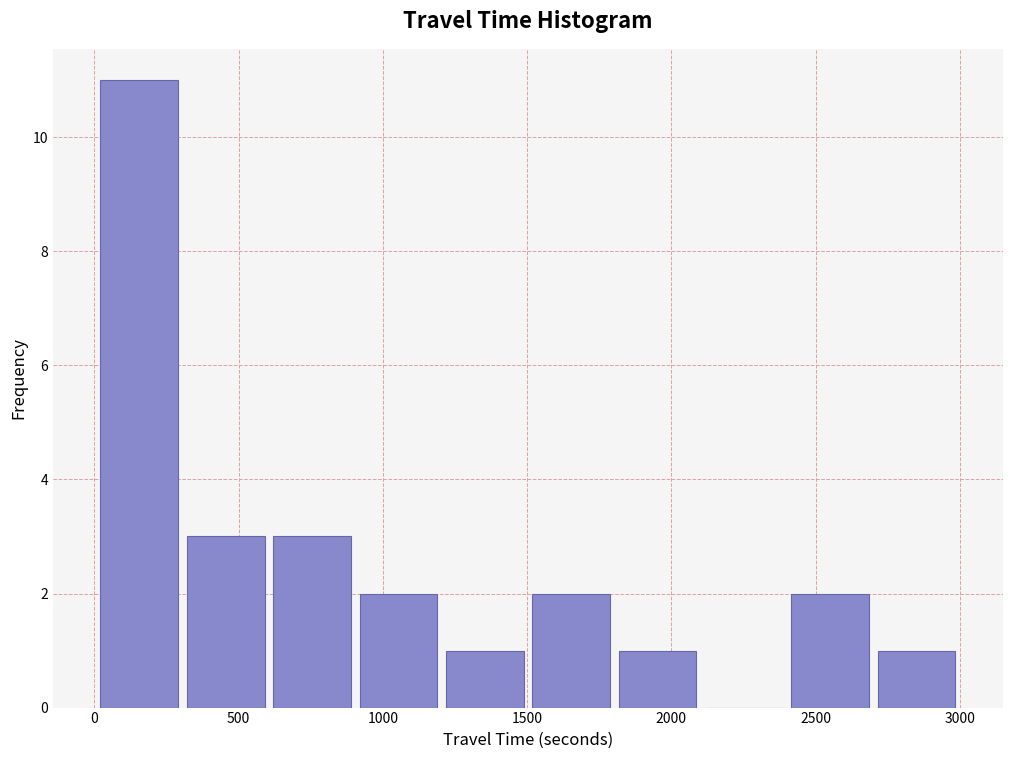

Over which range of the x-axis is the bar tallest?

0 to 300